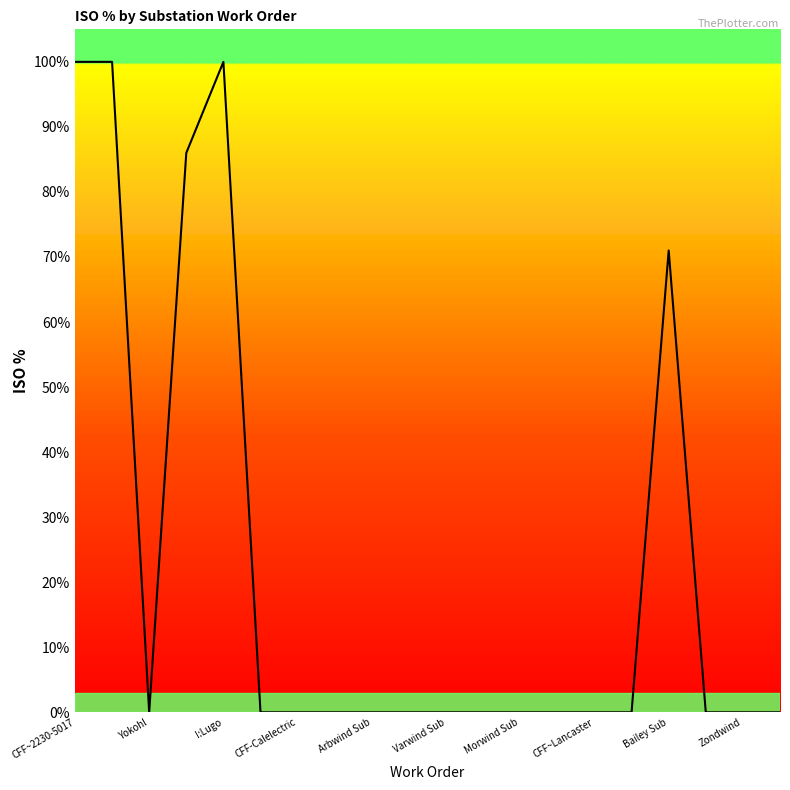

At which category does the data reach its first local valley?

Yokohl